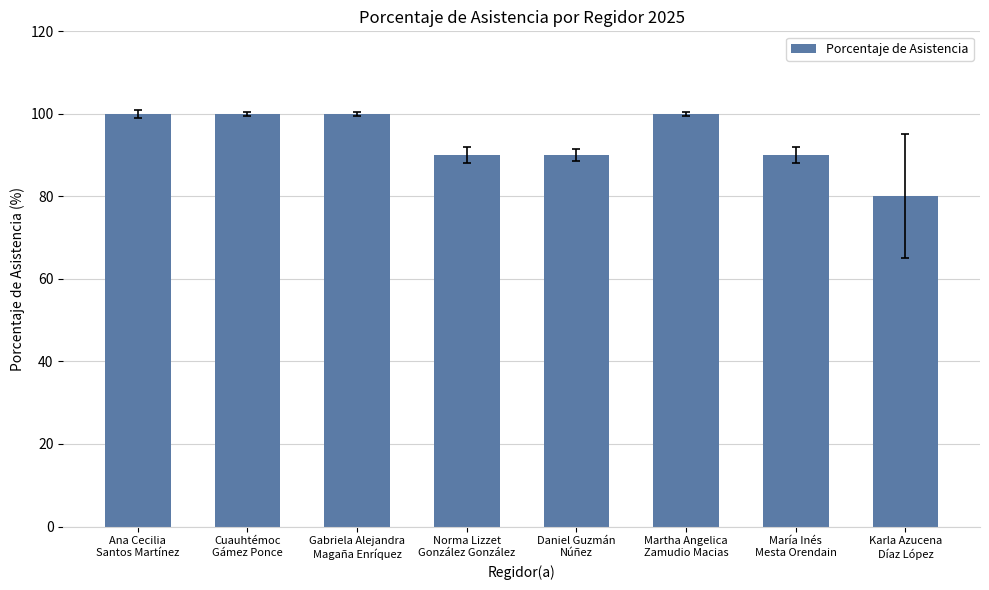

How many values are between 90 and 100?

7